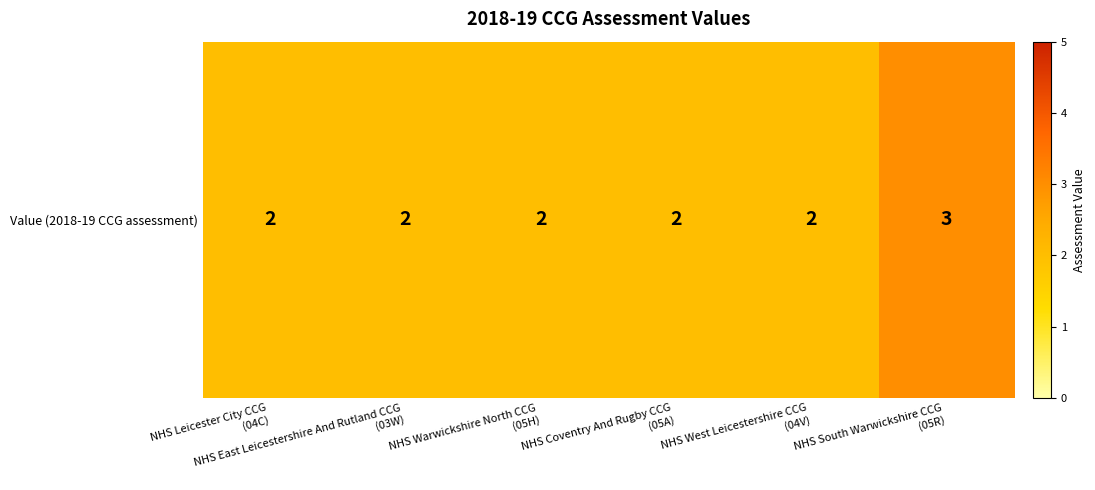

Is it true that the value at NHS East Leicestershire And Rutland CCG
(03W) is 2?

True